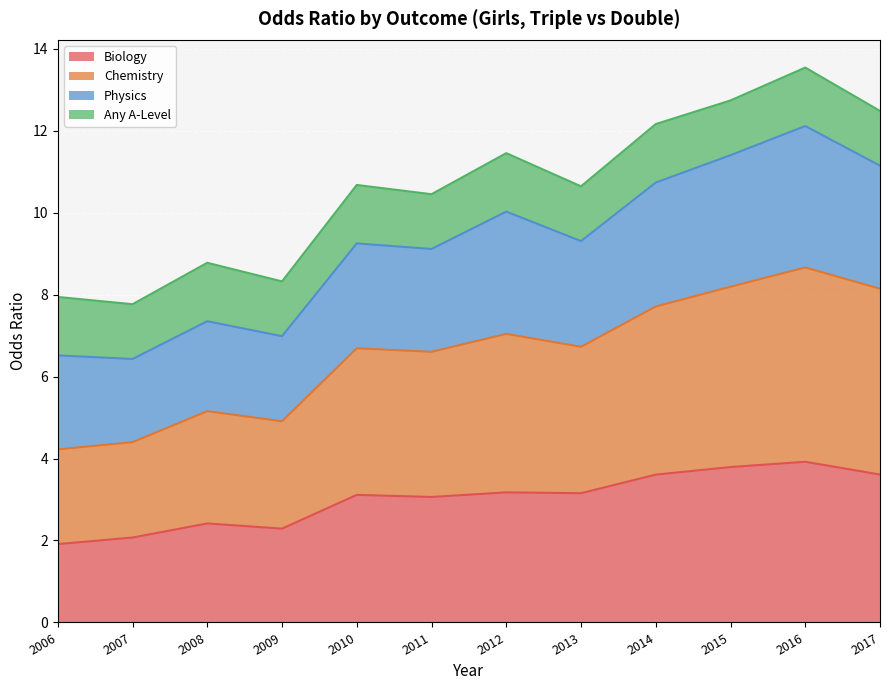

What is the minimum value for Biology?

1.9